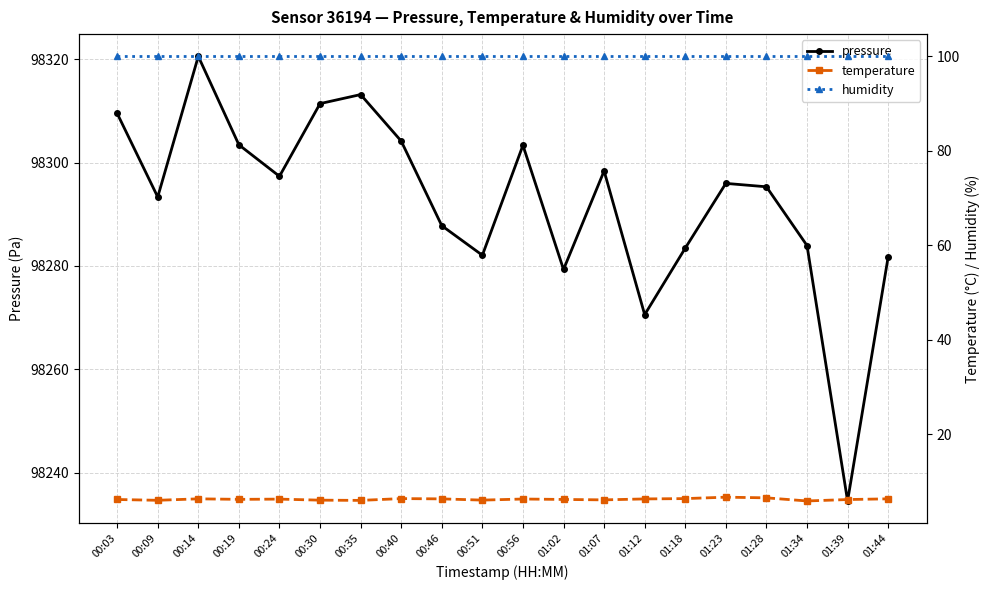

True or false: humidity and temperature intersect in this chart.

False